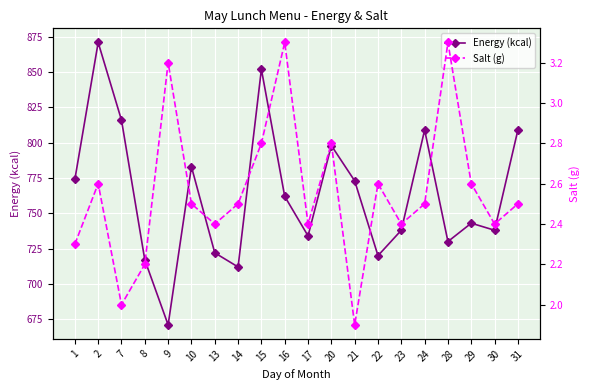

Where is the first local maximum for Energy (kcal)?

2